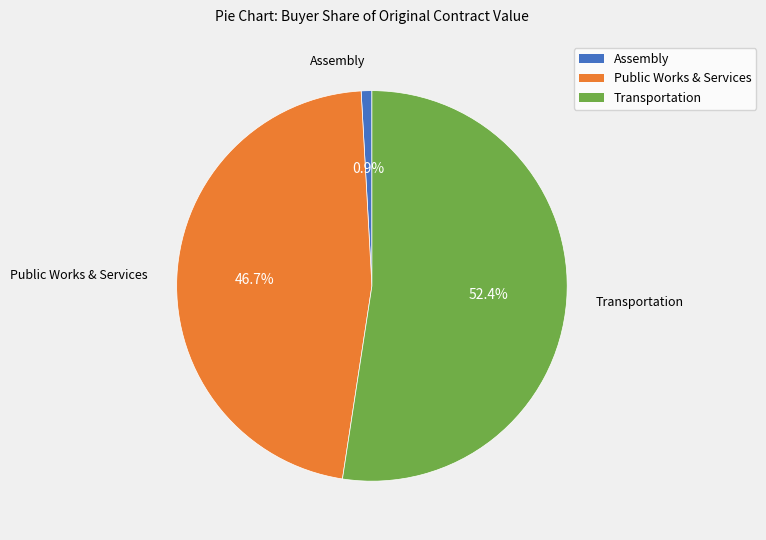

Combined, what portion of the pie is Public Works & Services and Assembly?

47.6%